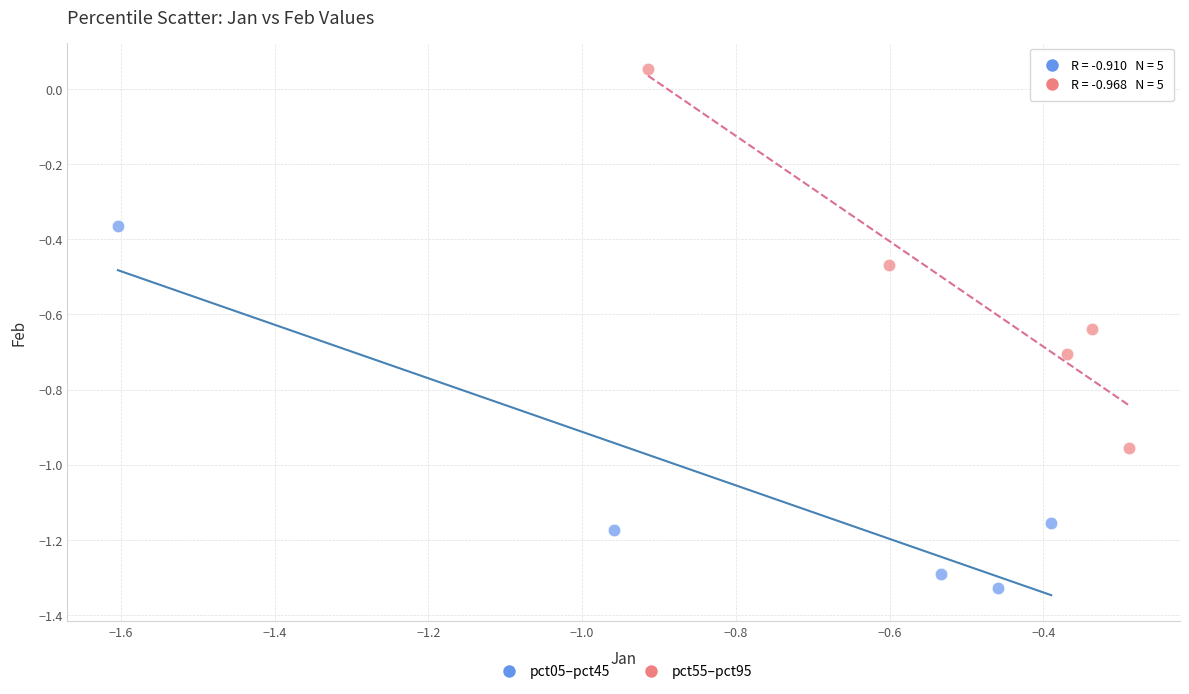

What are all the series names shown in the legend?

pct05–pct45, pct55–pct95